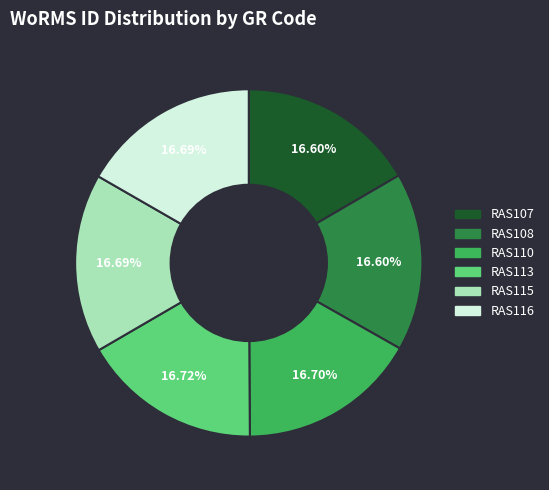

What is the ratio of the value at RAS116 to the value at RAS115?

1.0